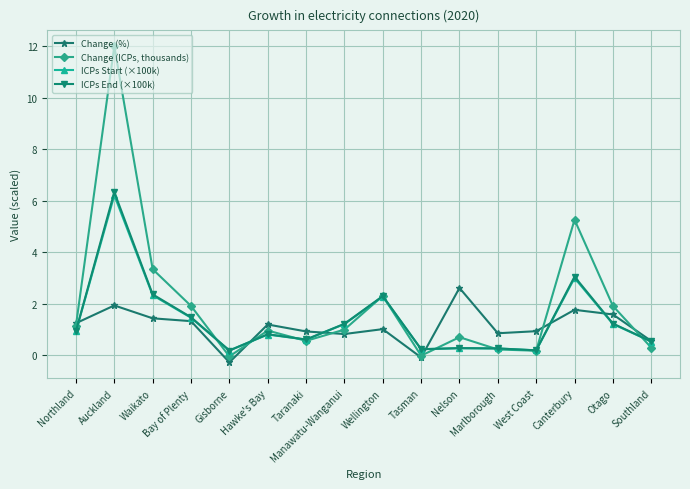

List the series in order of their peak value, highest first.

Change (ICPs, thousands), ICPs End (×100k), ICPs Start (×100k), Change (%)